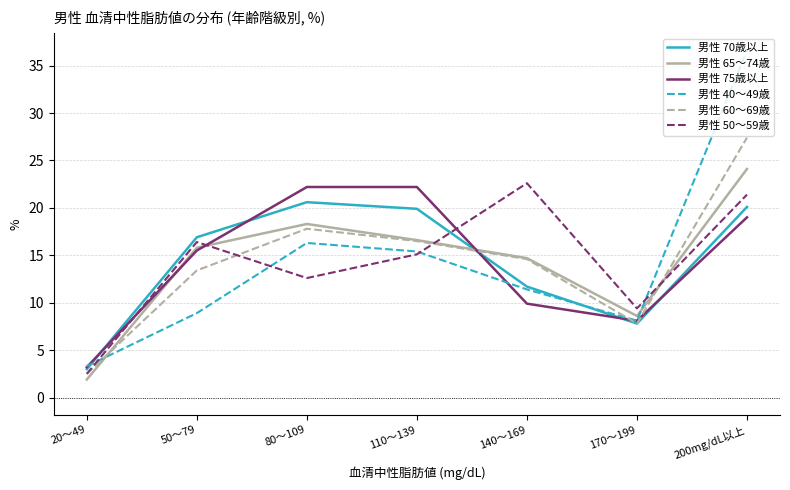

What is the spread (max minus min) of values at 110～139?

7.1